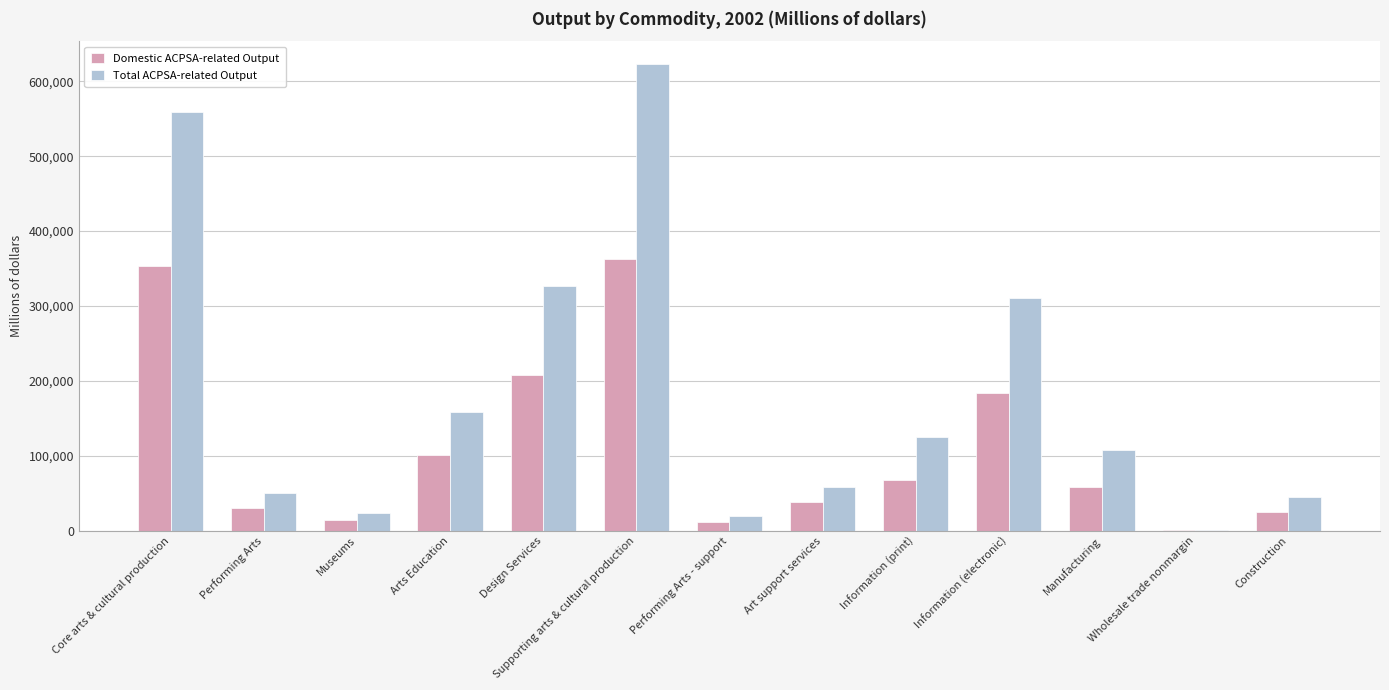

Between Information (print) and Construction, which series saw the biggest shift?

Total ACPSA-related Output